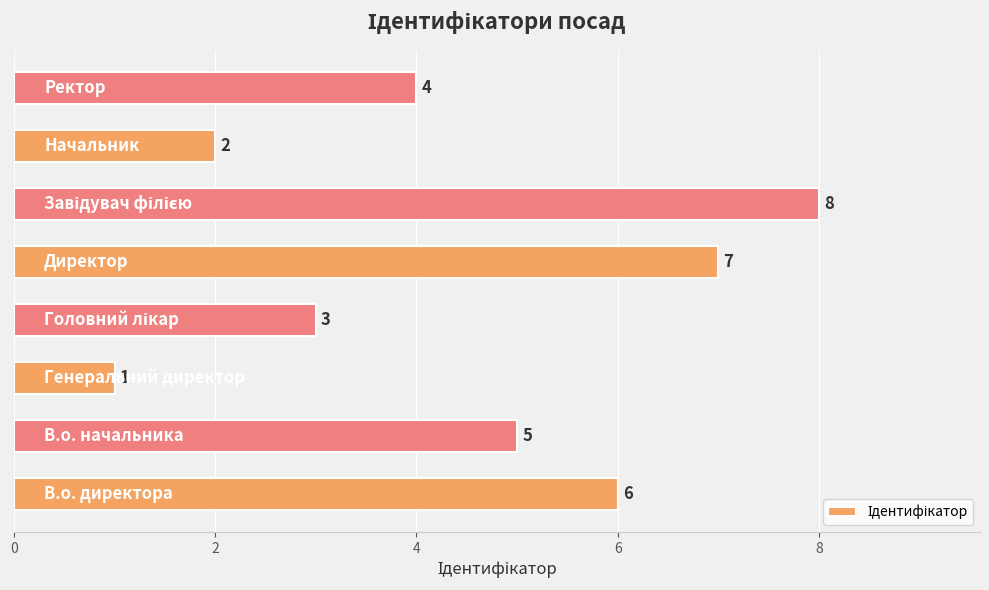

Reading bottom to top, list all the values displayed in this chart.

6	5	1	3	7	8	2	4